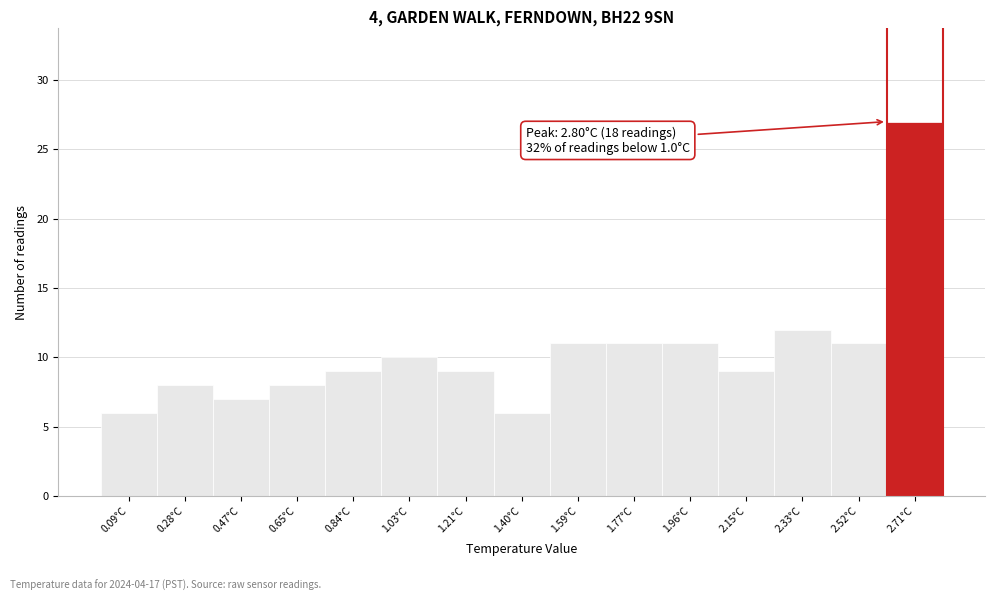

Which range on the x-axis has the tallest bar?

2.62 to 2.80